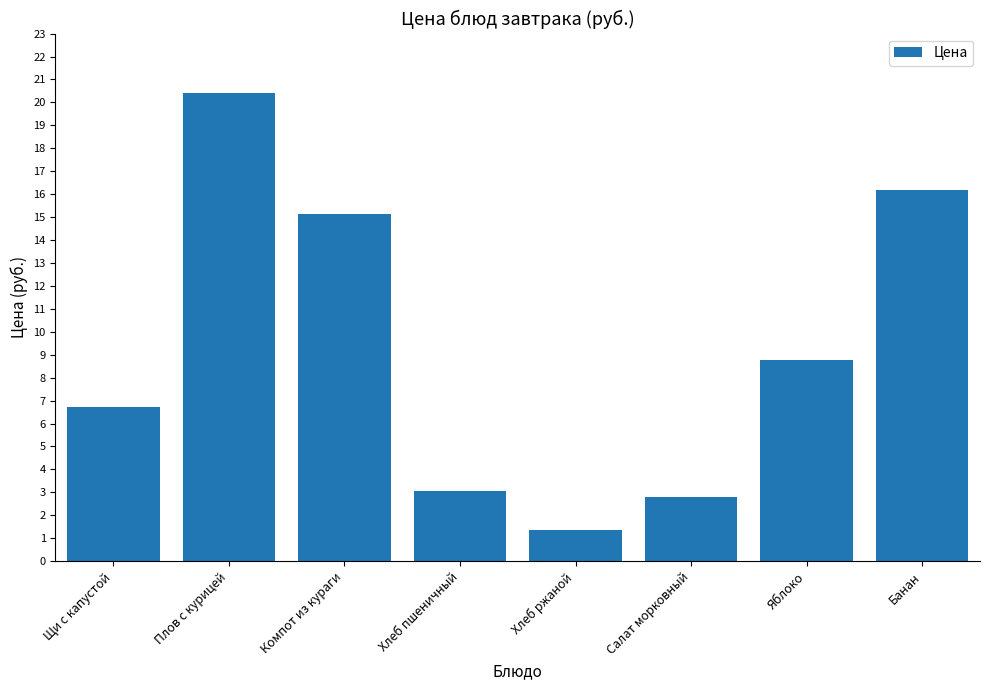

What is the greatest value displayed?

20.4